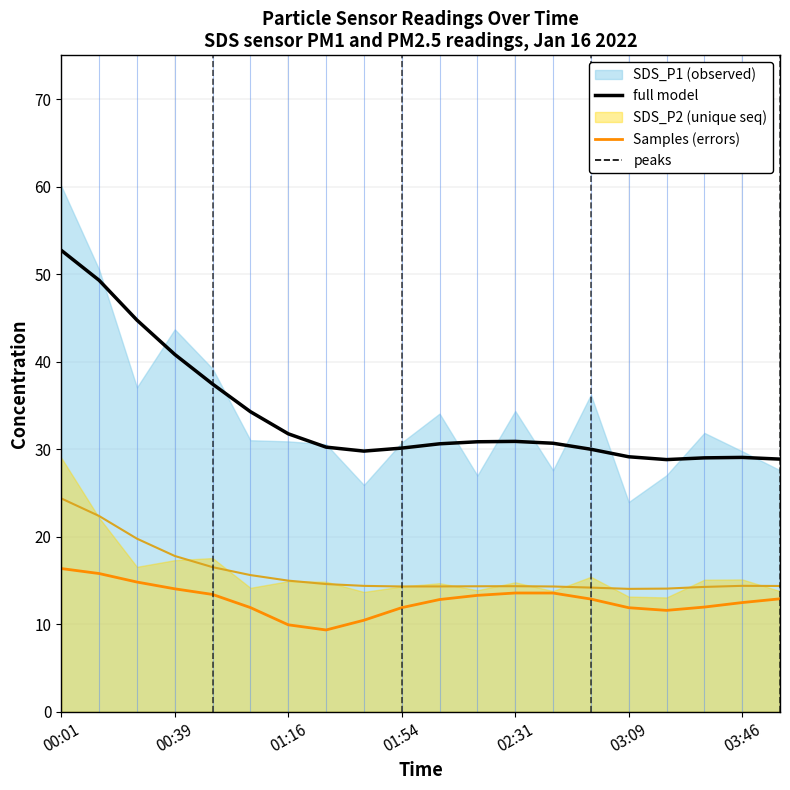

At which category is the sum across all series the highest?

00:01